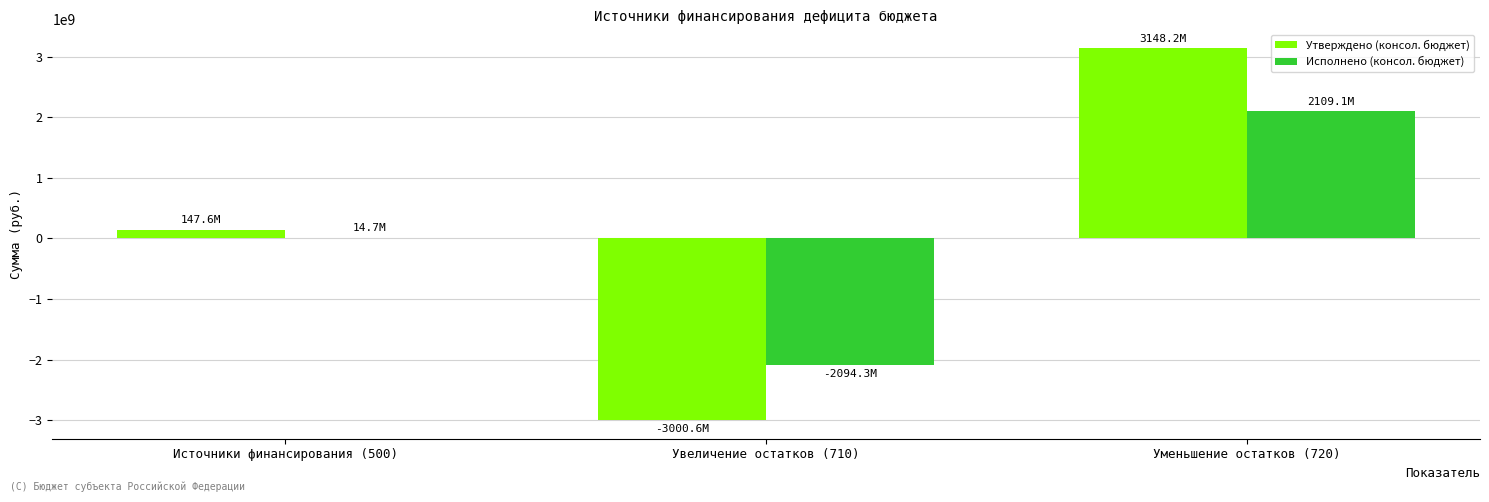

Does the chart contain stacked bars?

No